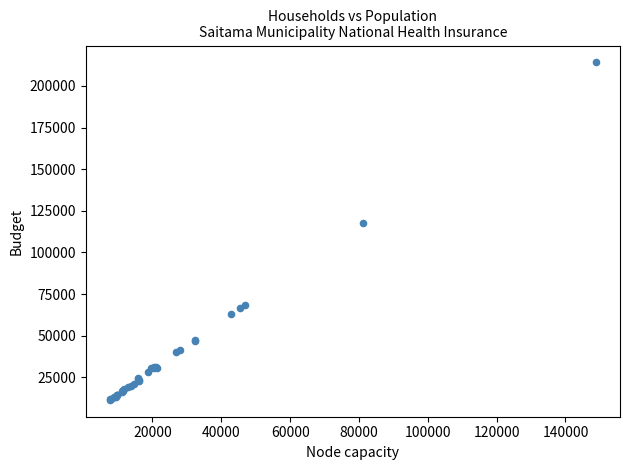

What Y value in the scatter plot is closest to 112766?

117837